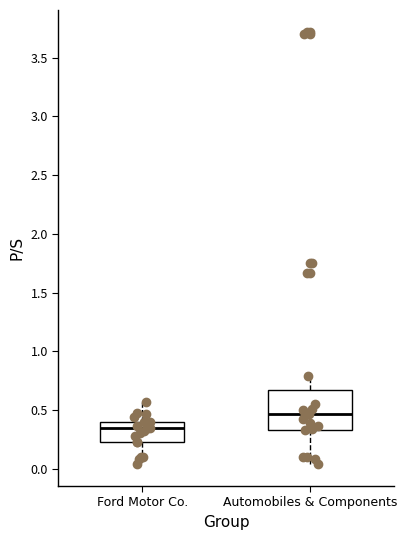

Reading left to right, read every box against the y-axis: the position of its median line, the range the box covers, and the ends of its whiskers. The values are not printed on the chart, so give them approximately, as read against the axis.

Ford Motor Co.: median 0.35, box 0.25 to 0.40, whiskers 0.05 to 0.55
Automobiles & Components: median 0.45, box 0.35 to 0.65, whiskers 0.05 to 0.80